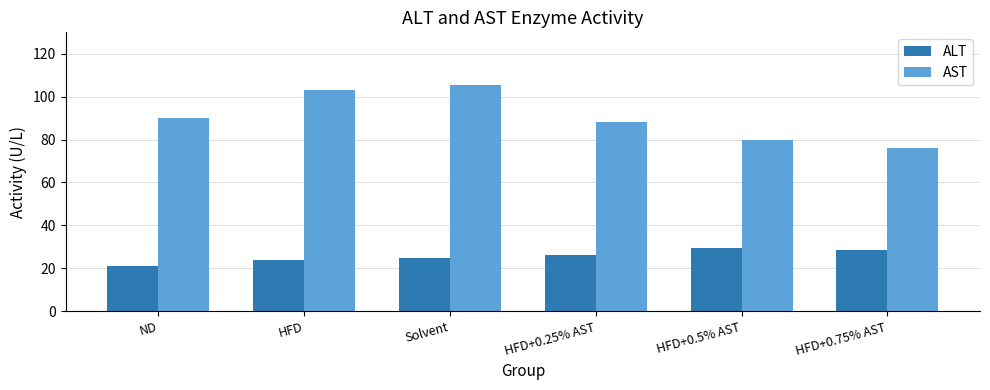

The AST series shows 26.8 at HFD+0.25% AST. True or false?

False